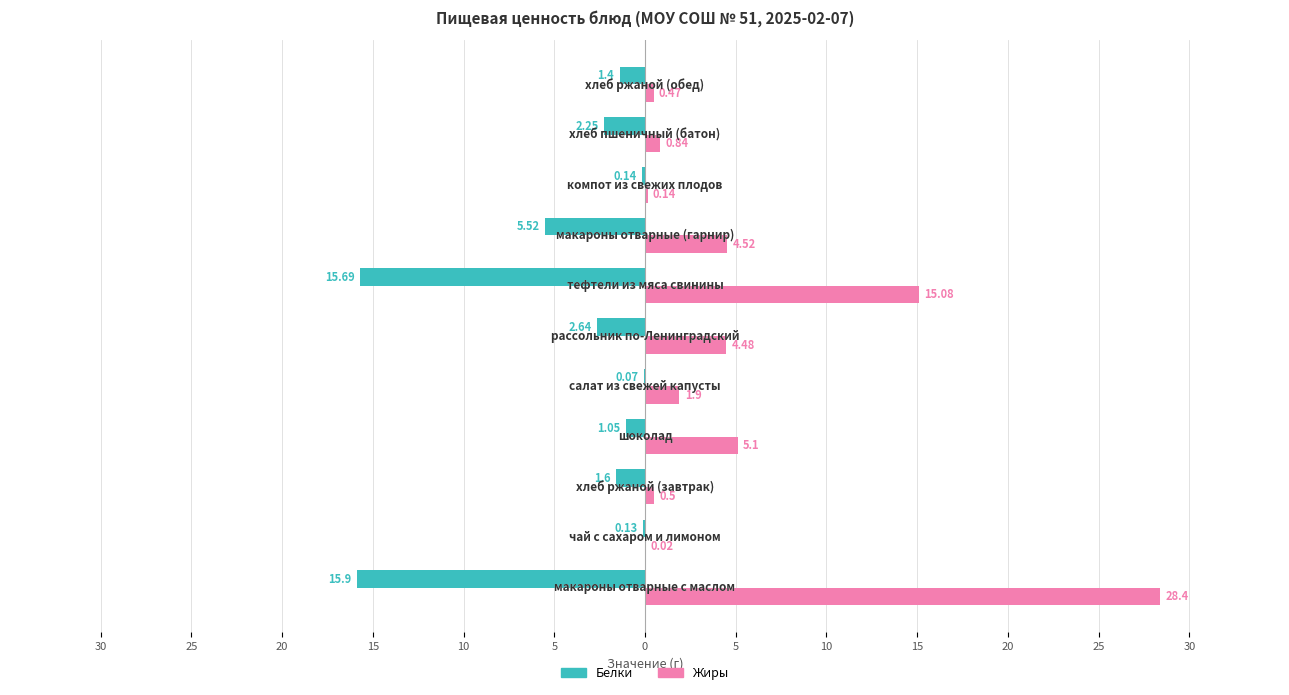

What are all the series names shown in the legend?

Белки, Жиры